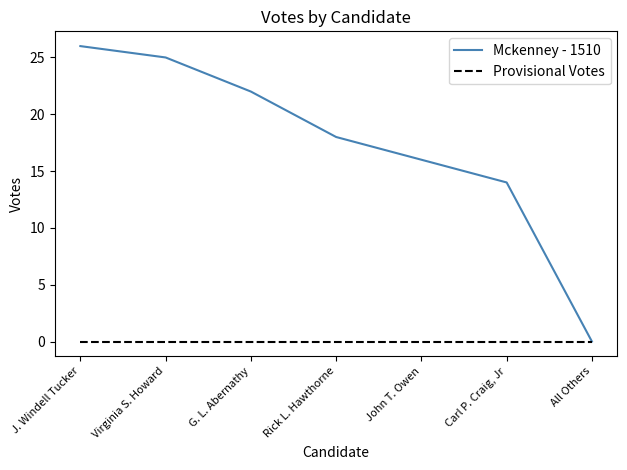

At which label does Mckenney - 1510 first exceed 18?

J. Windell Tucker